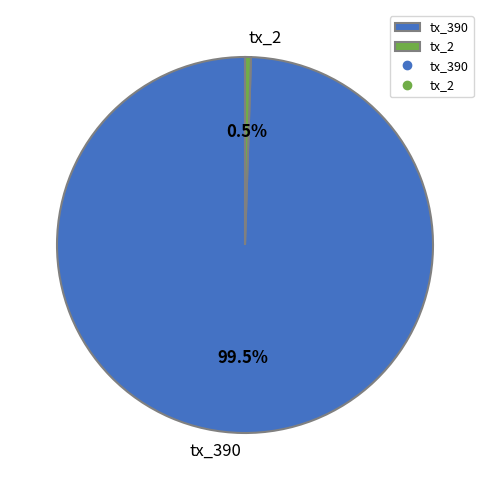

True or false: tx_2 accounts for 13% of the total.

False